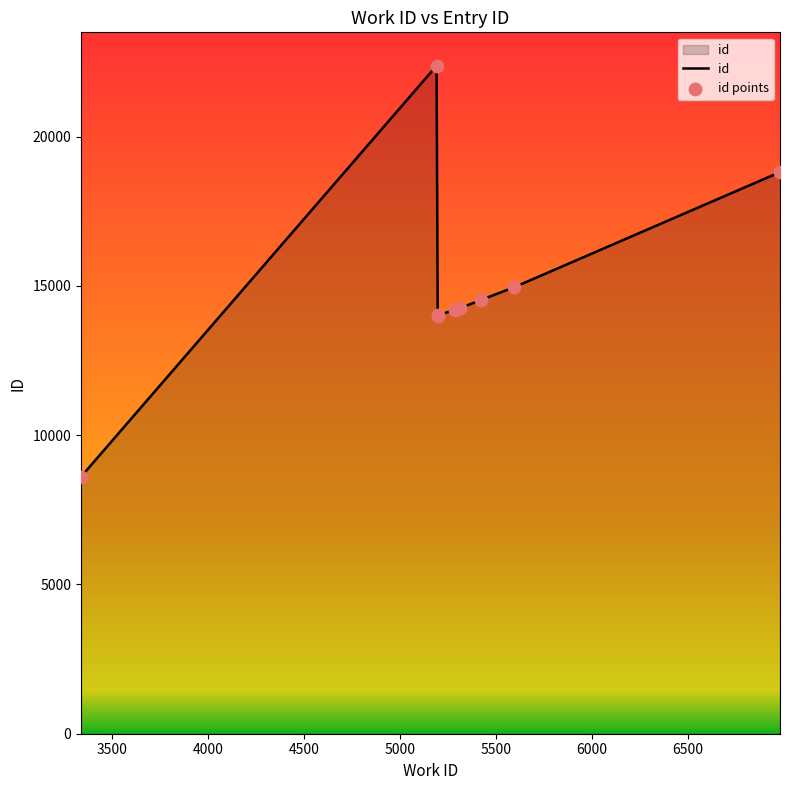

What is the difference between the maximum and minimum values?

13769